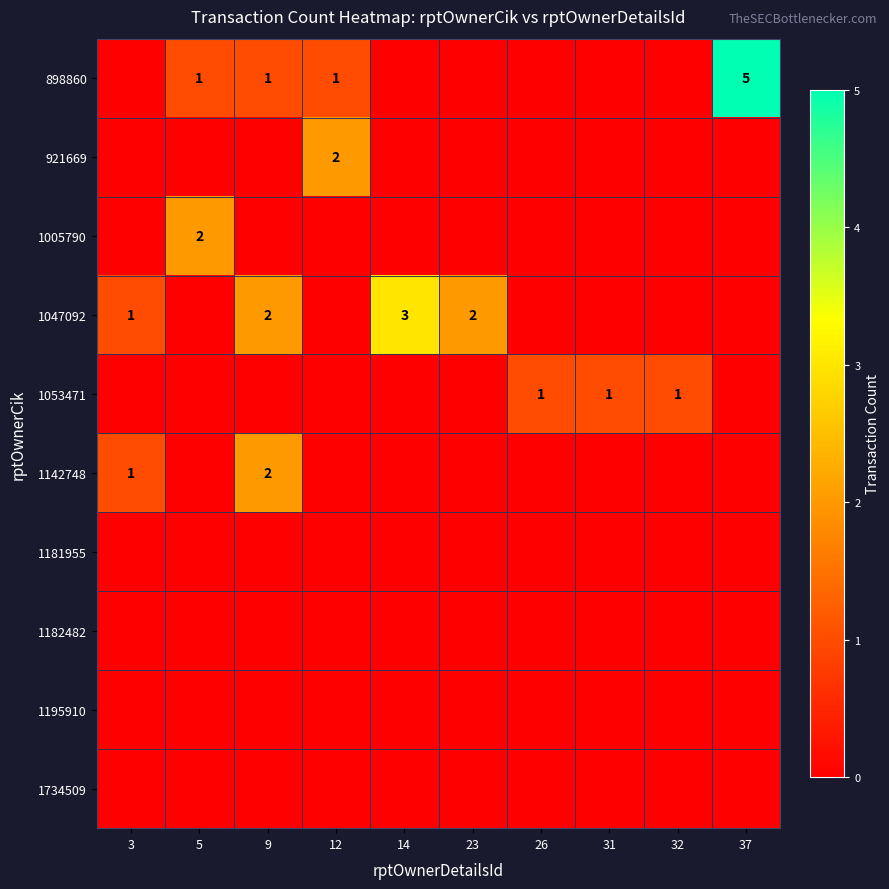

At 5, list the series in order from largest to smallest.

1005790, 898860, 921669, 1047092, 1053471, 1142748, 1181955, 1182482, 1195910, 1734509